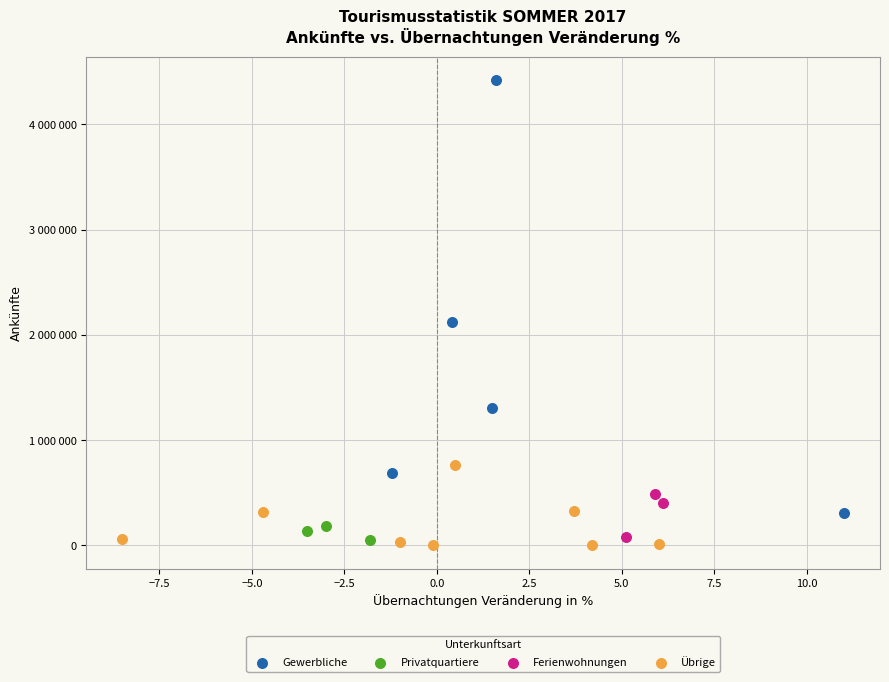

What are all the series names shown in the legend?

Gewerbliche, Privatquartiere, Ferienwohnungen, Übrige